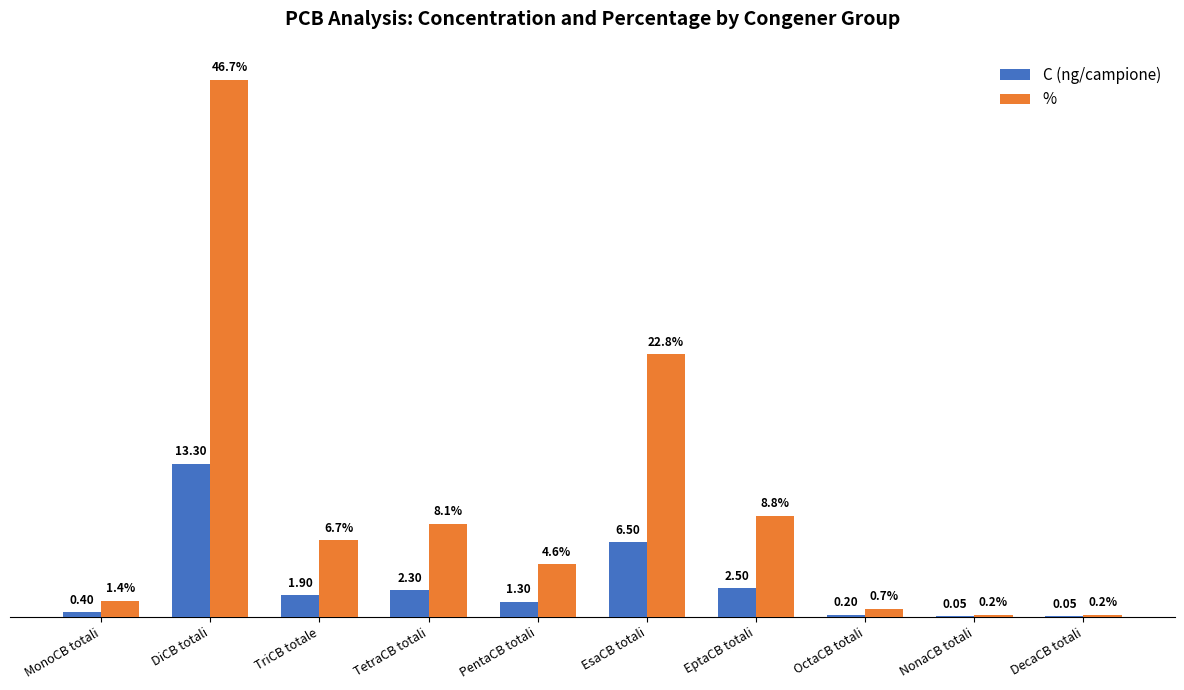

Which category has the highest value across all series?

DiCB totali